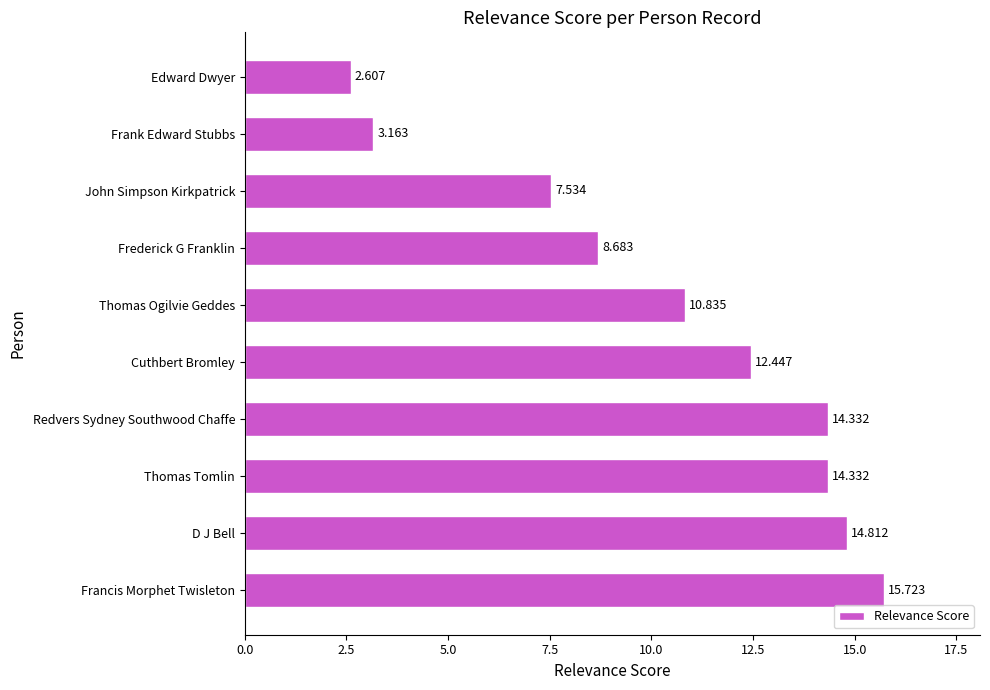

How many distinct data groups are displayed?

1